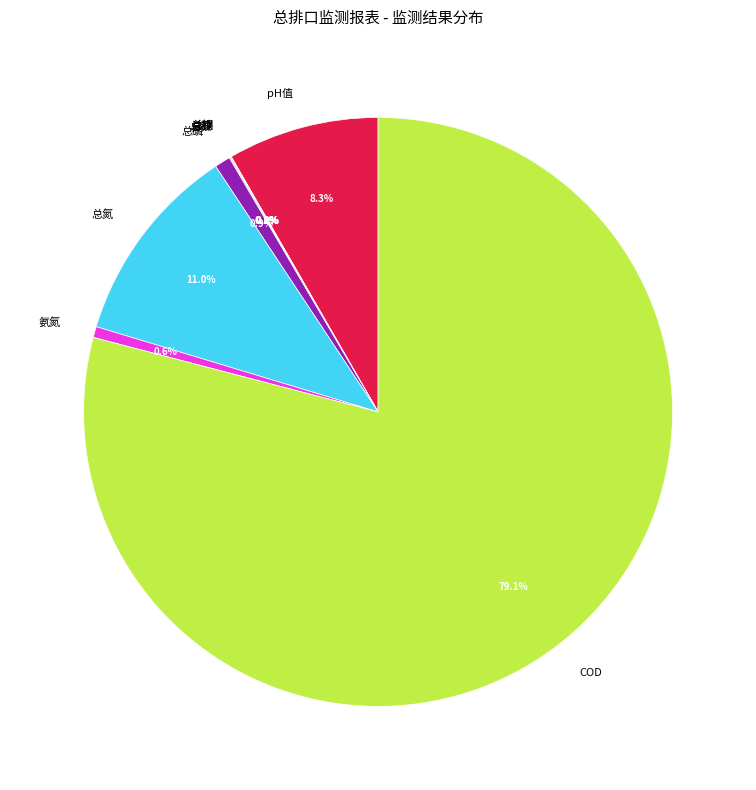

What portion of the pie excludes 总磷?

99.1%